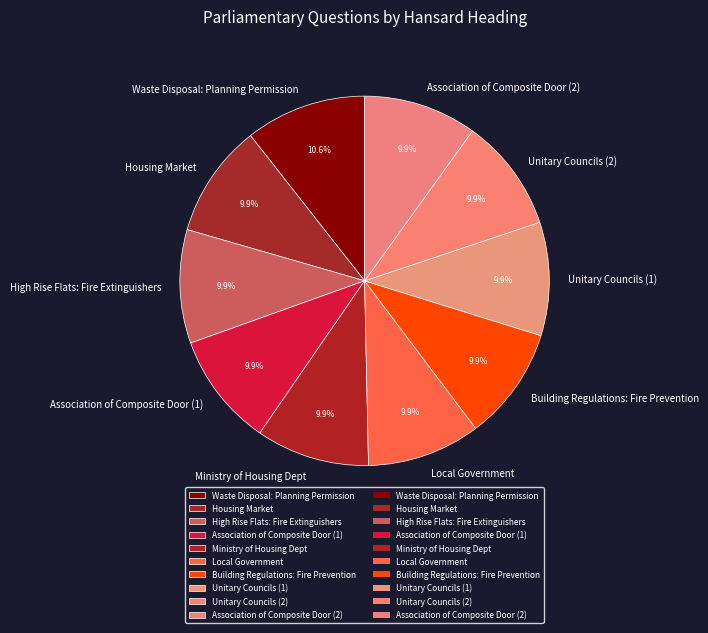

To the nearest percent, what is the difference between the largest and smallest slice percentages?

1%